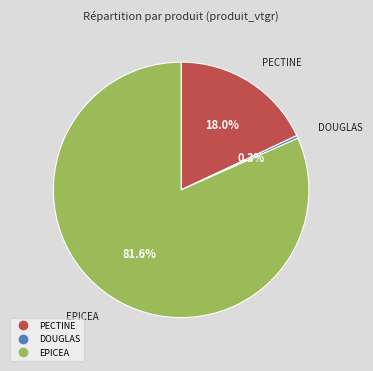

Does any single category account for the majority?

Yes